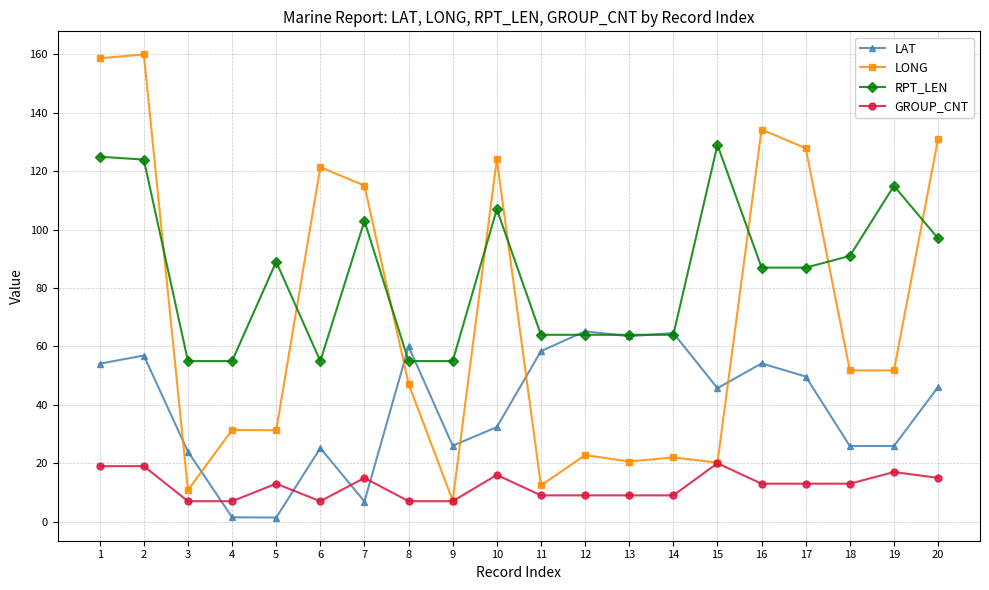

What value does the RPT_LEN series have at 1?

125.0